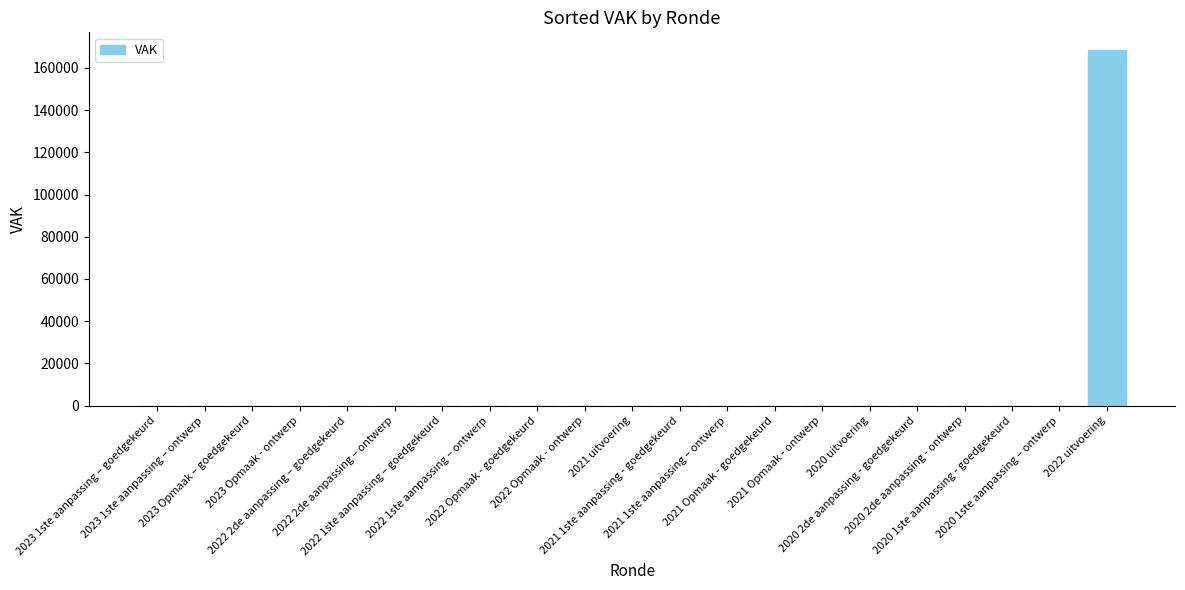

What is the maximum value shown in the chart?

168403